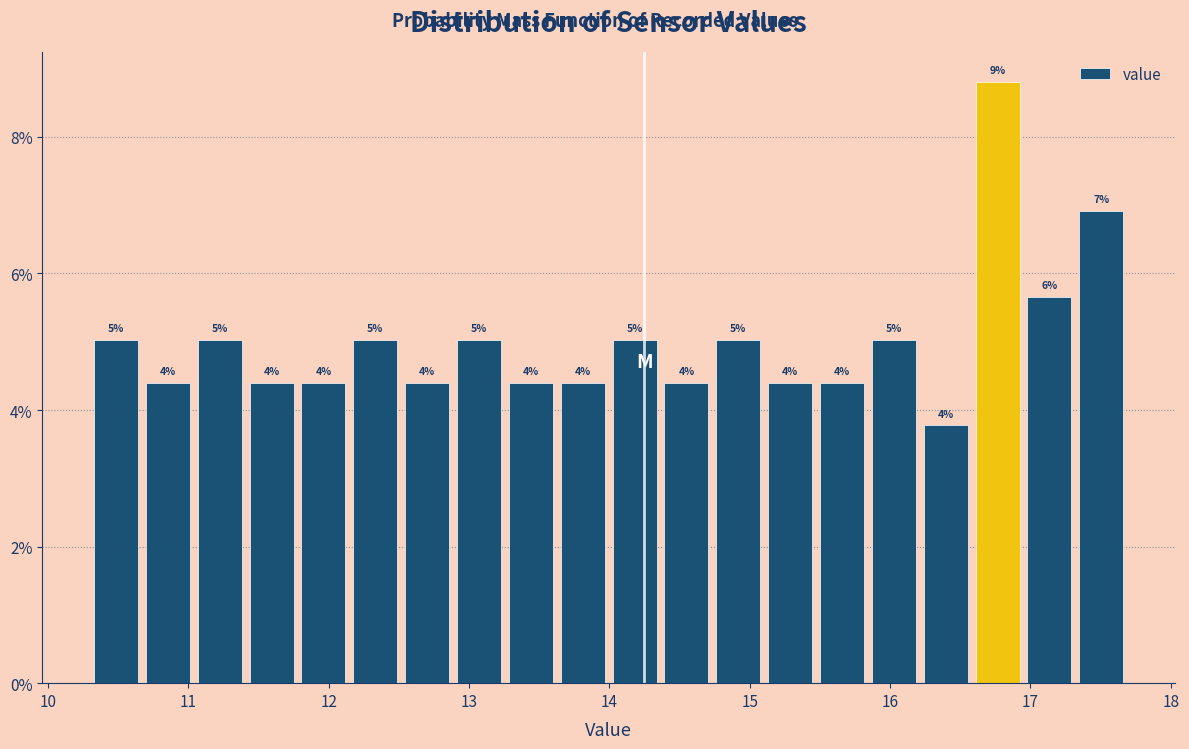

Read against the x-axis, roughly where is the centre of the tallest bar?

16.8